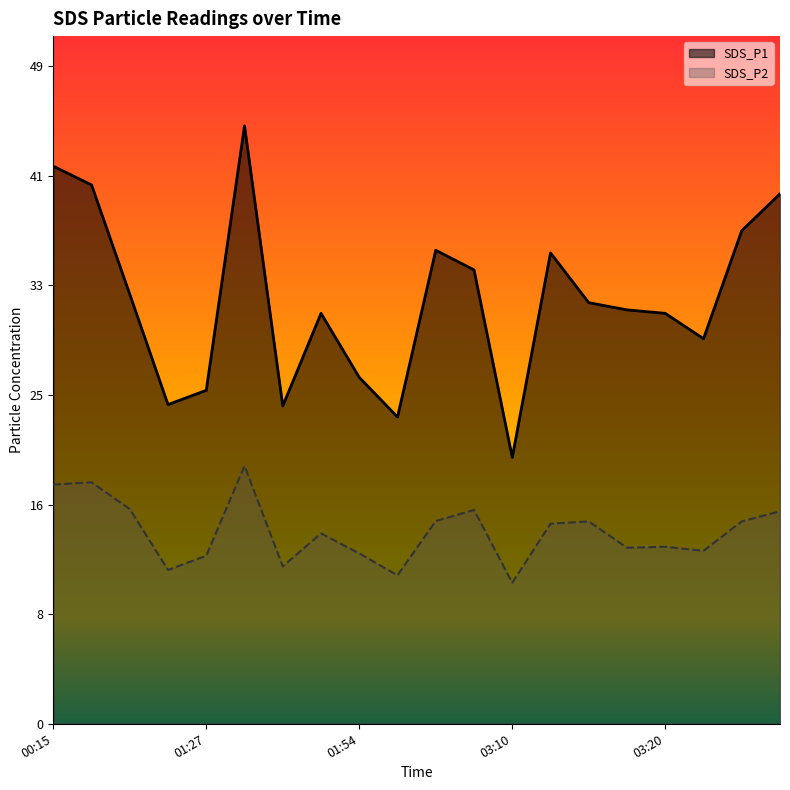

What is the total value across all series at 00:15?

59.7